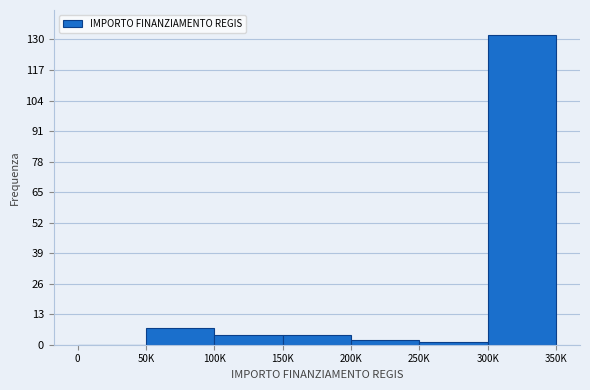

Reading left to right, list all the values displayed in this chart.

0=0	50K=7	100K=4	150K=4	200K=2	250K=1	300K=132